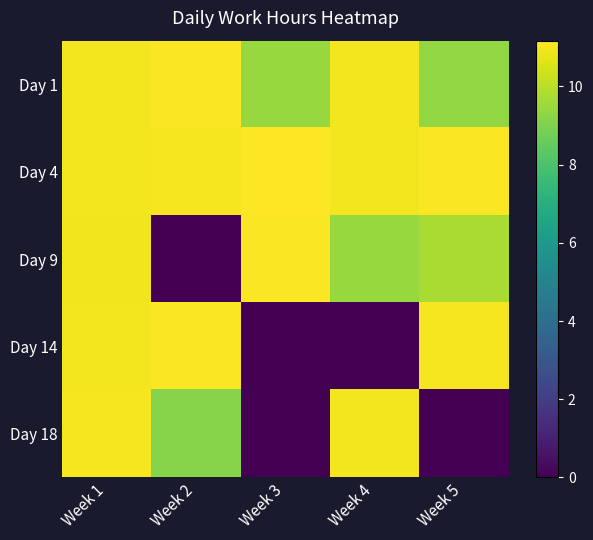

At which category is the sum across all series the highest?

Week 1